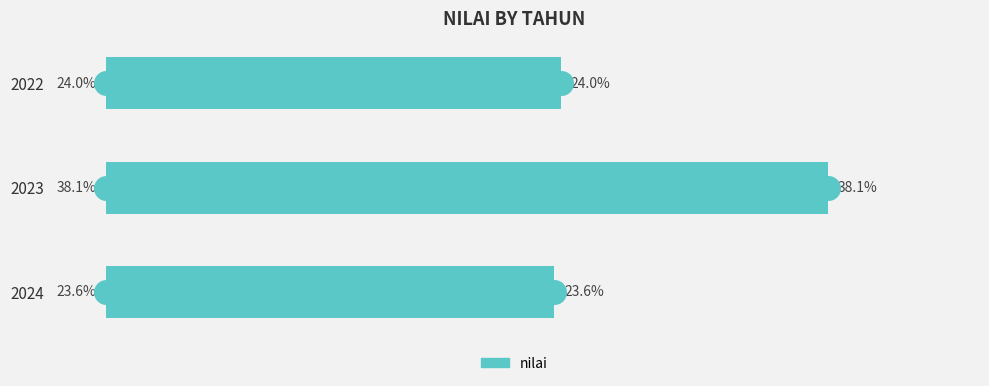

Rank the categories by value from lowest to highest.

2024, 2022, 2023